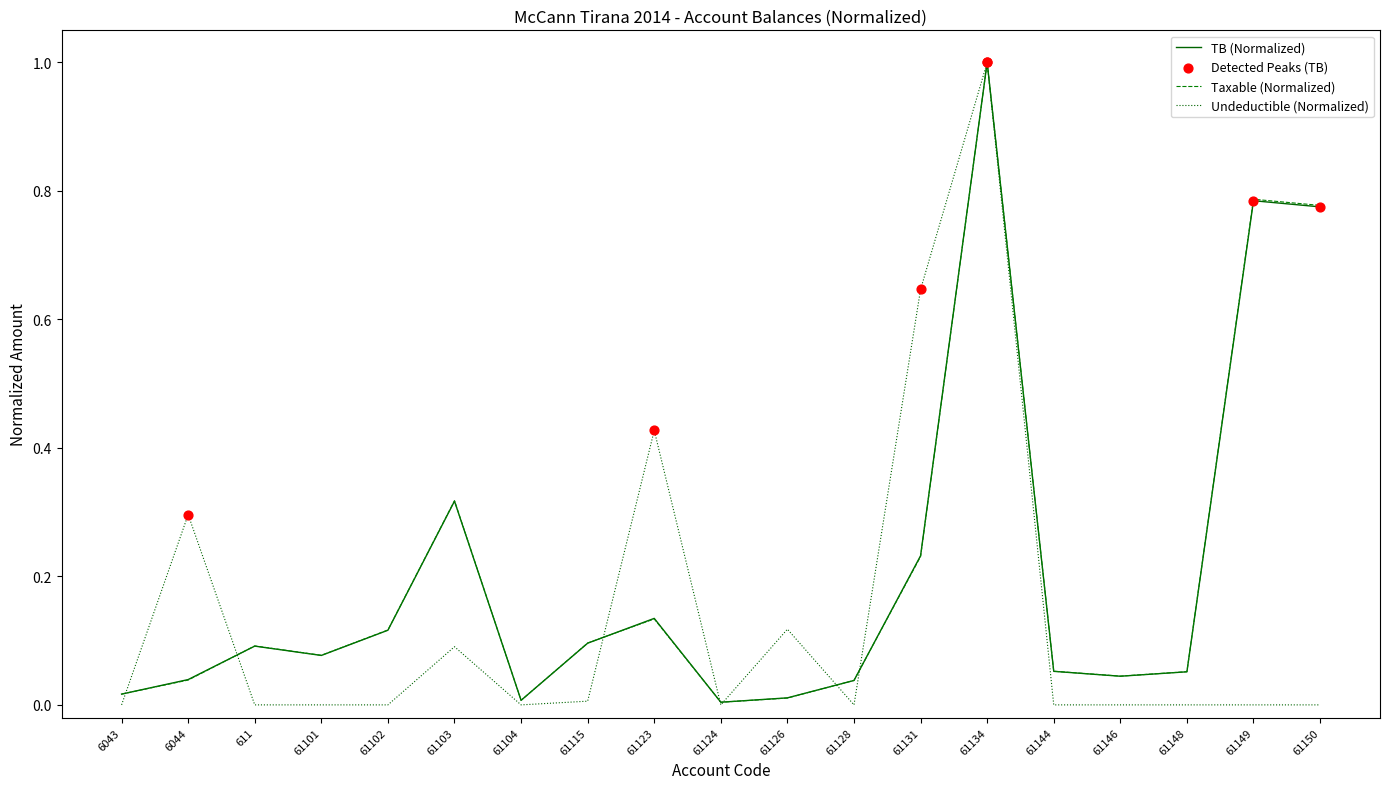

What is the total value across all series at 61123?

0.7